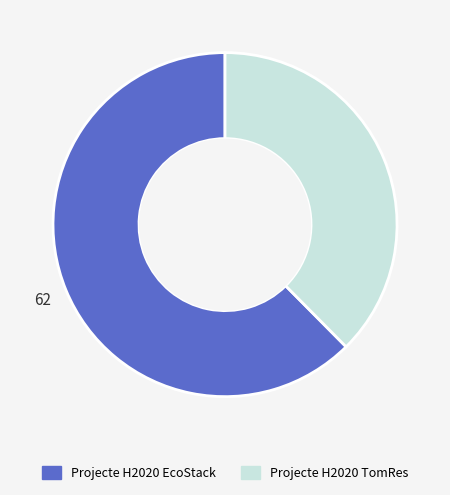

Rank the categories by value from highest to lowest.

Projecte H2020 EcoStack, Projecte H2020 TomRes